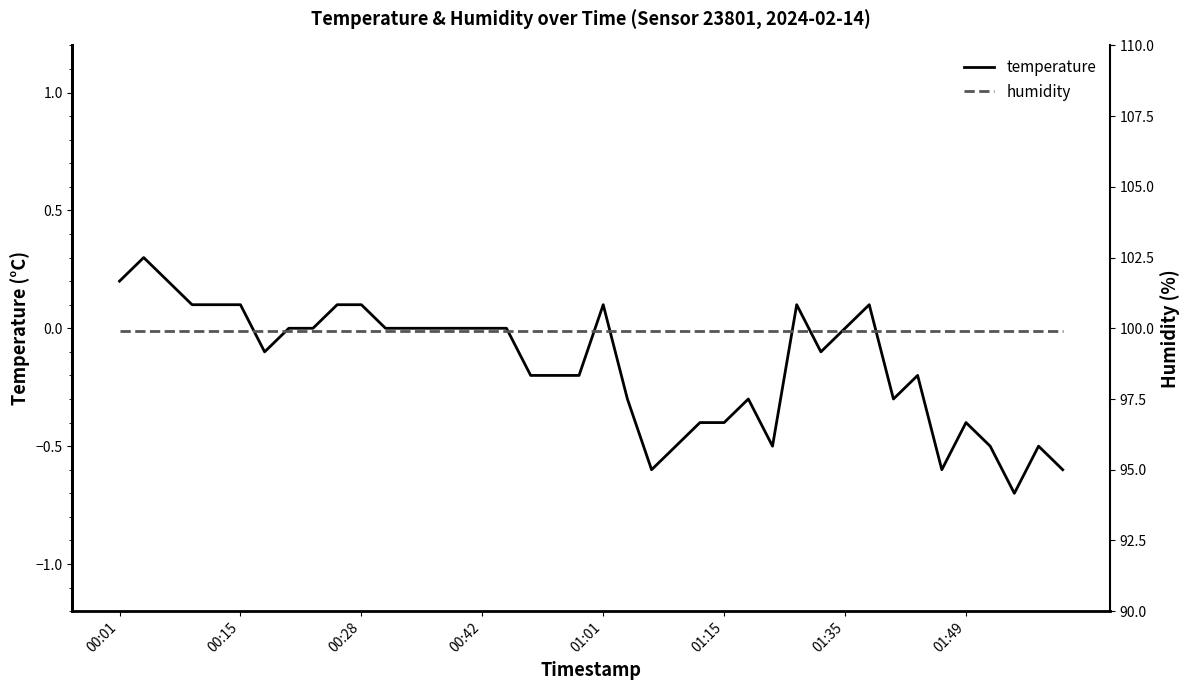

Is it true that humidity equals 145.5 at 17?

False